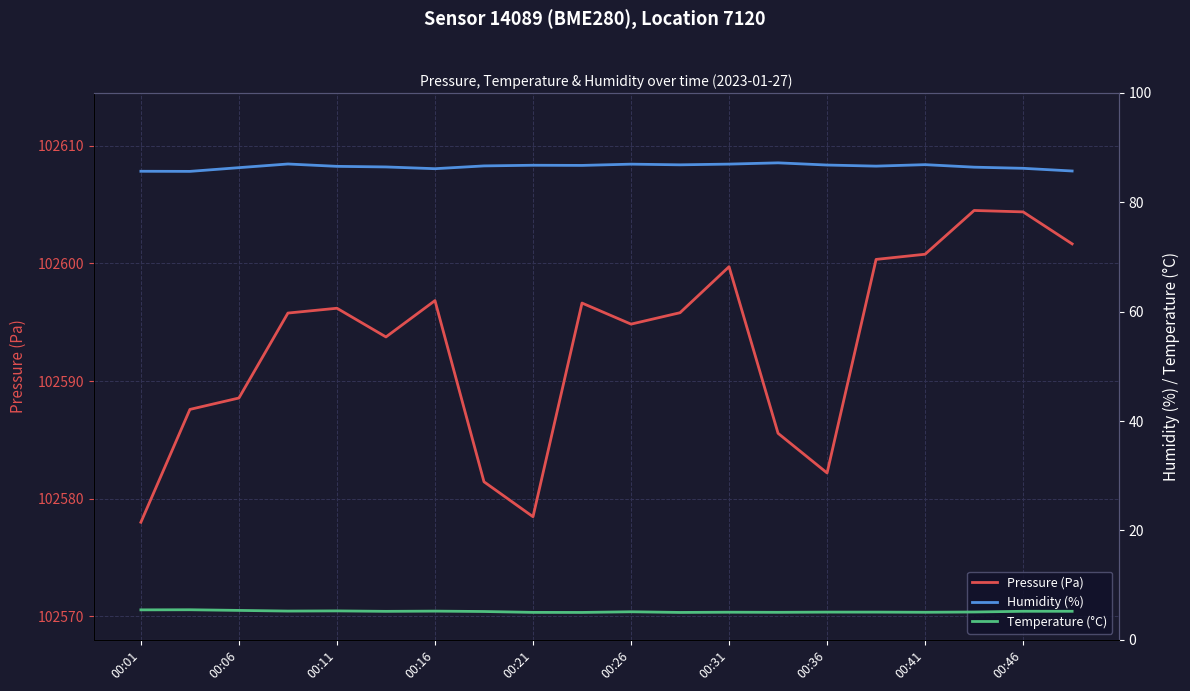

What is the minimum value for Pressure (Pa)?

102578.0